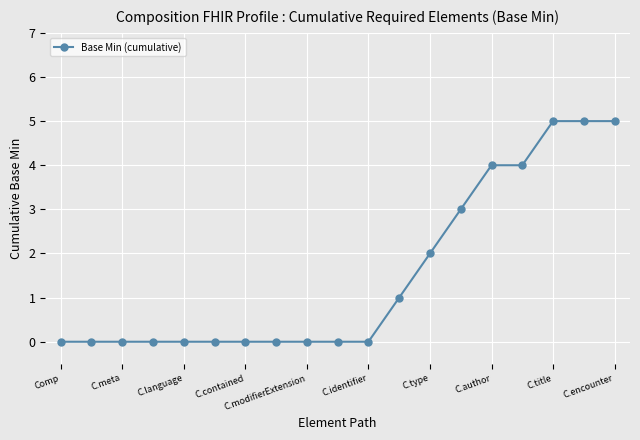

Is this an area chart (filled region under the line)?

No